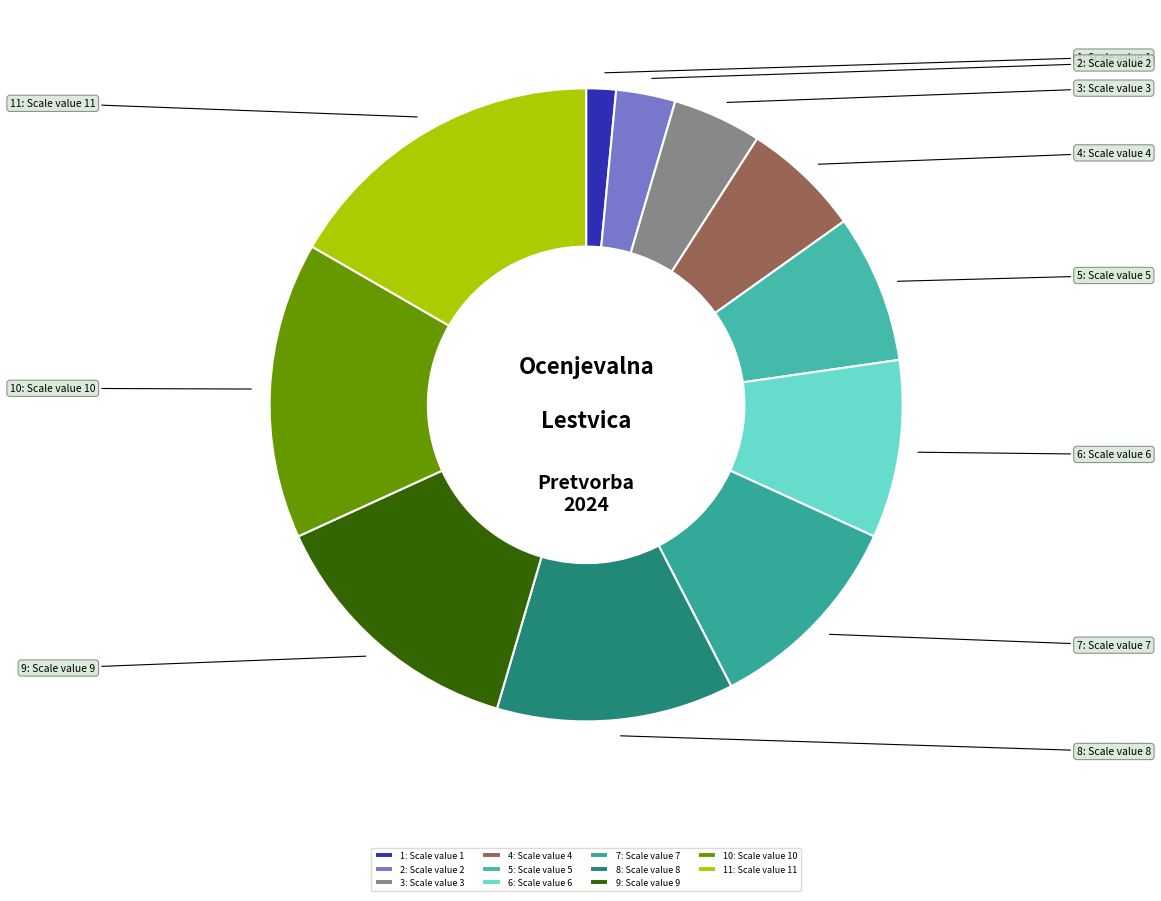

Is there any slice that represents more than half of the pie?

No